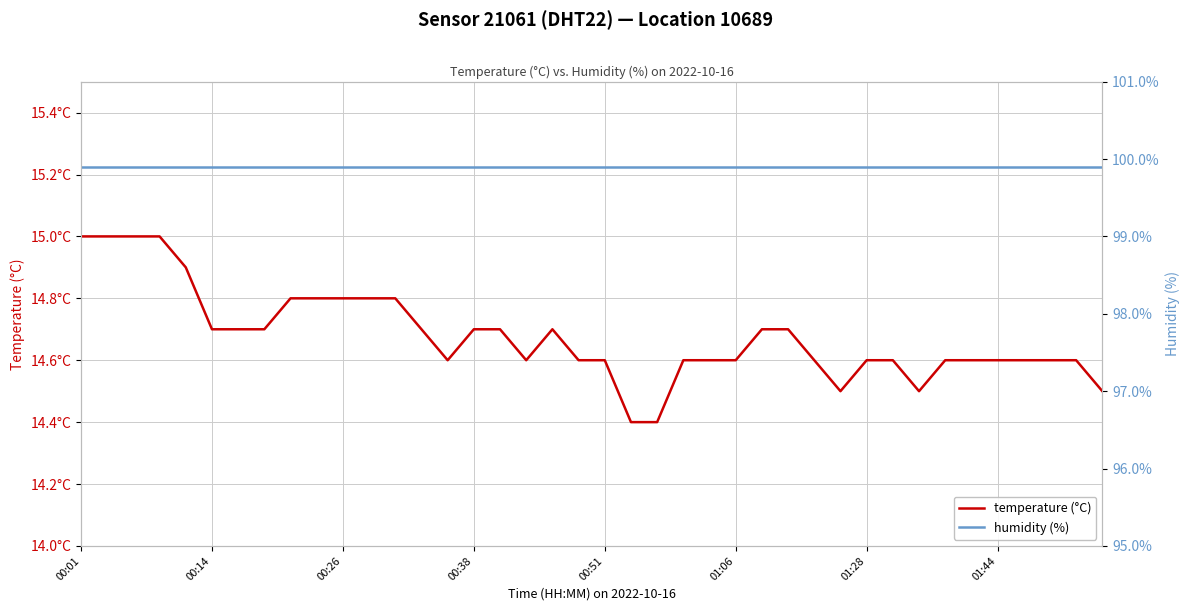

At 28, list the series in order from largest to smallest.

humidity (%), temperature (°C)